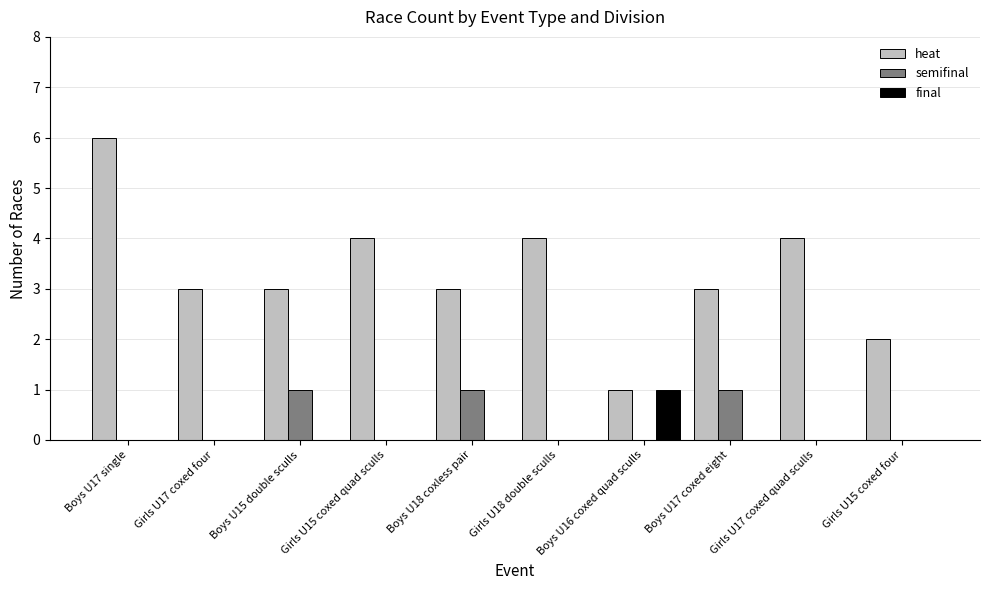

What are all the series names shown in the legend?

heat, semifinal, final